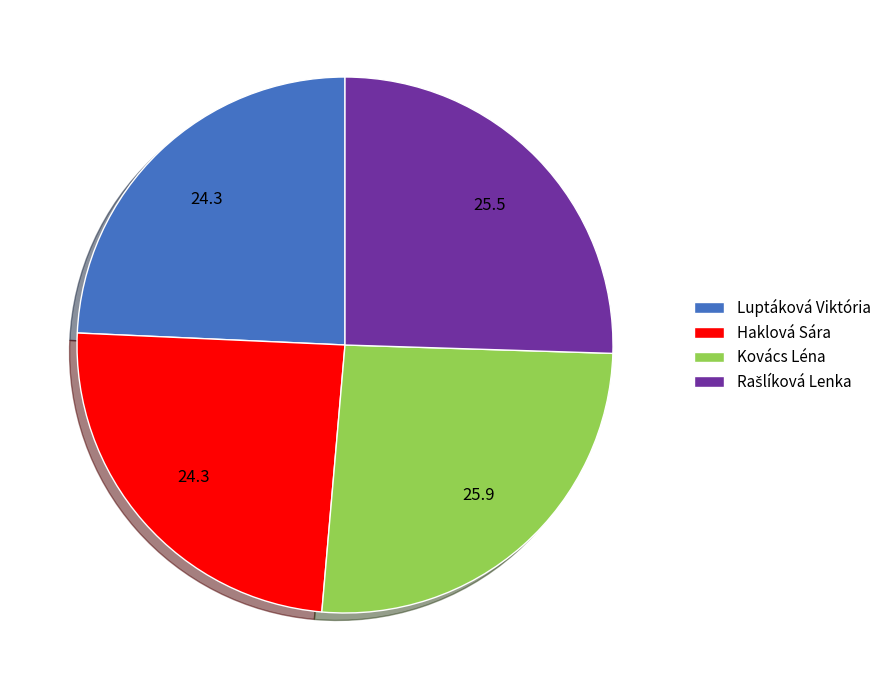

Does any single category account for the majority?

No